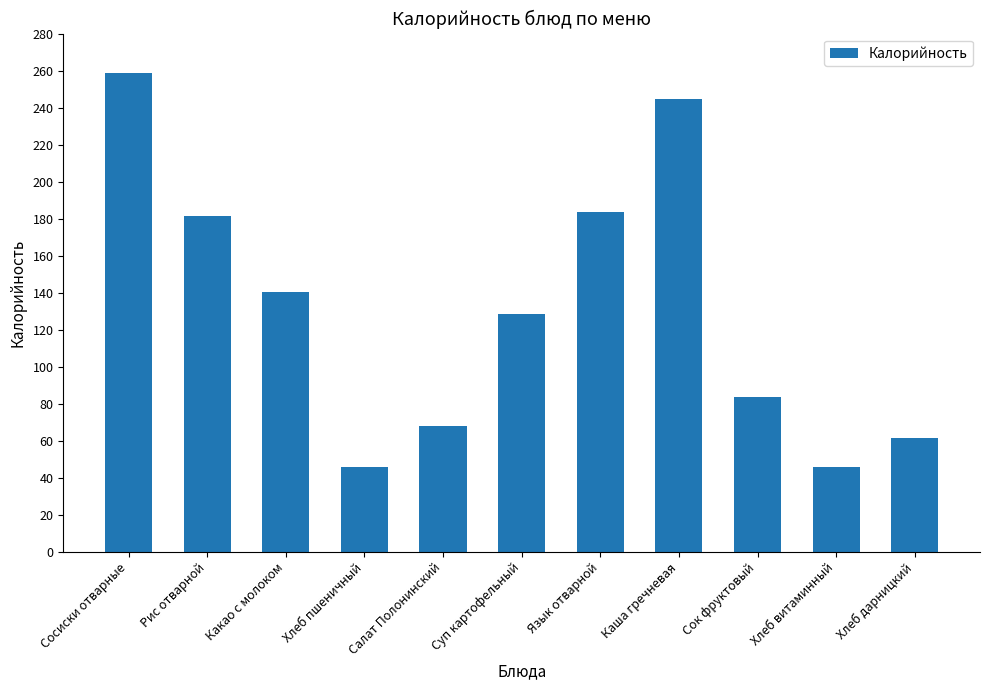

The value at Суп картофельный is 128.7. True or false?

True